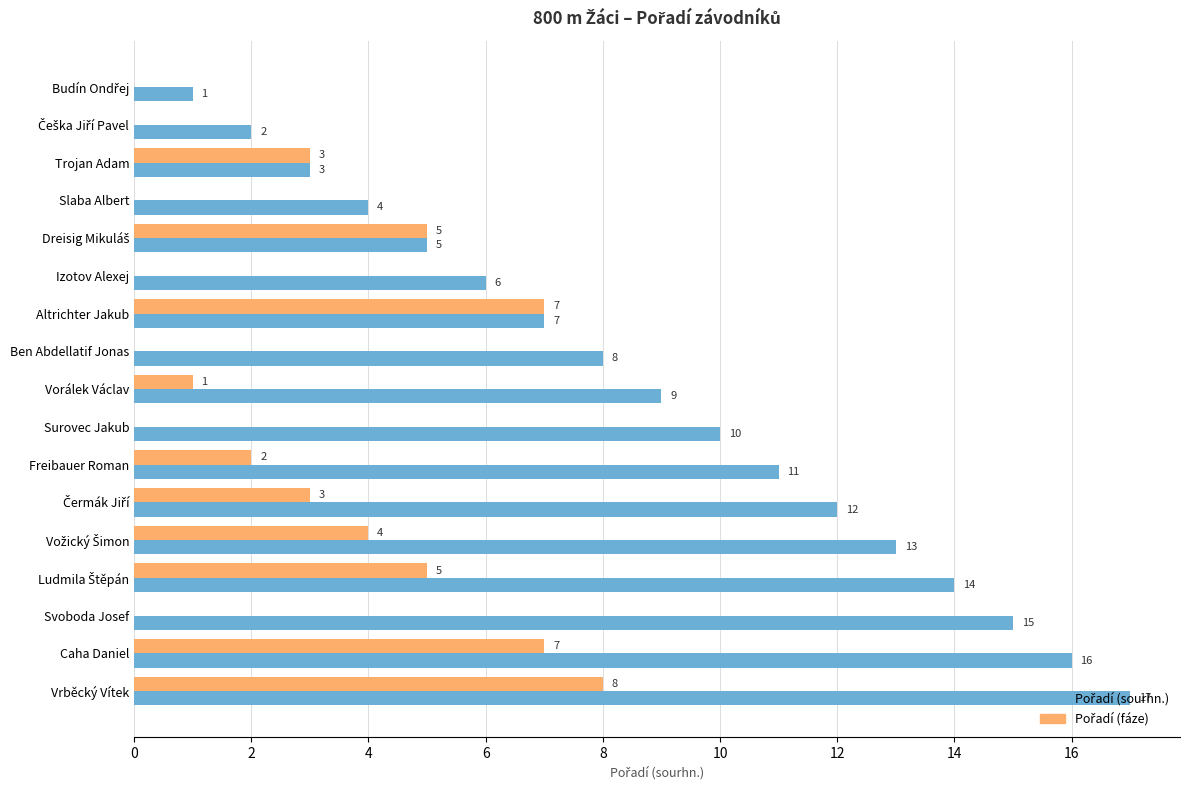

What is the total value across all series at Vrběcký Vítek?

25